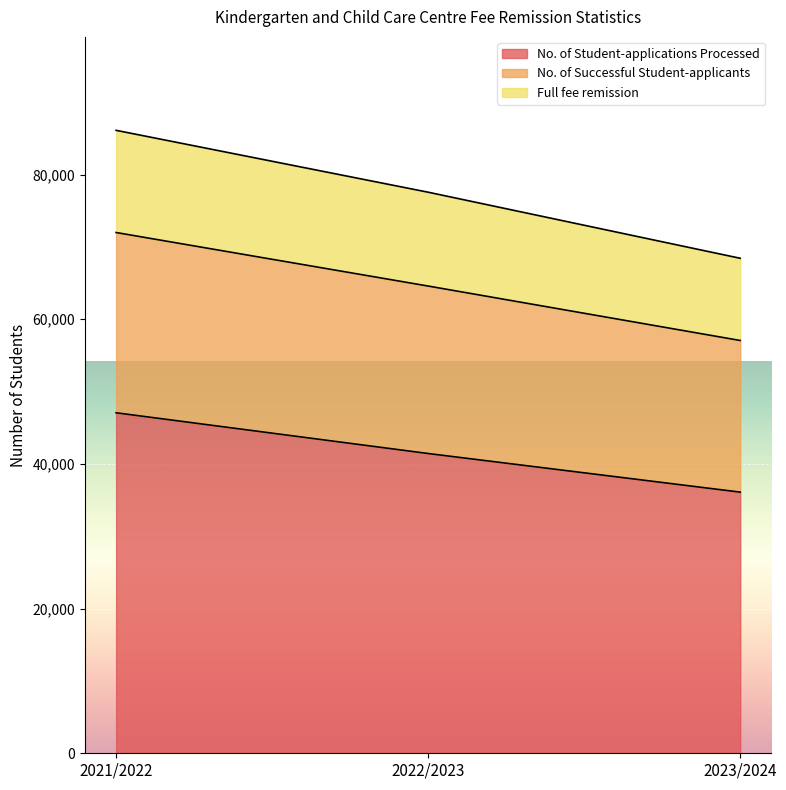

What is the sum of the No. of Student-applications Processed values at 2022/2023 and 2023/2024?

77531